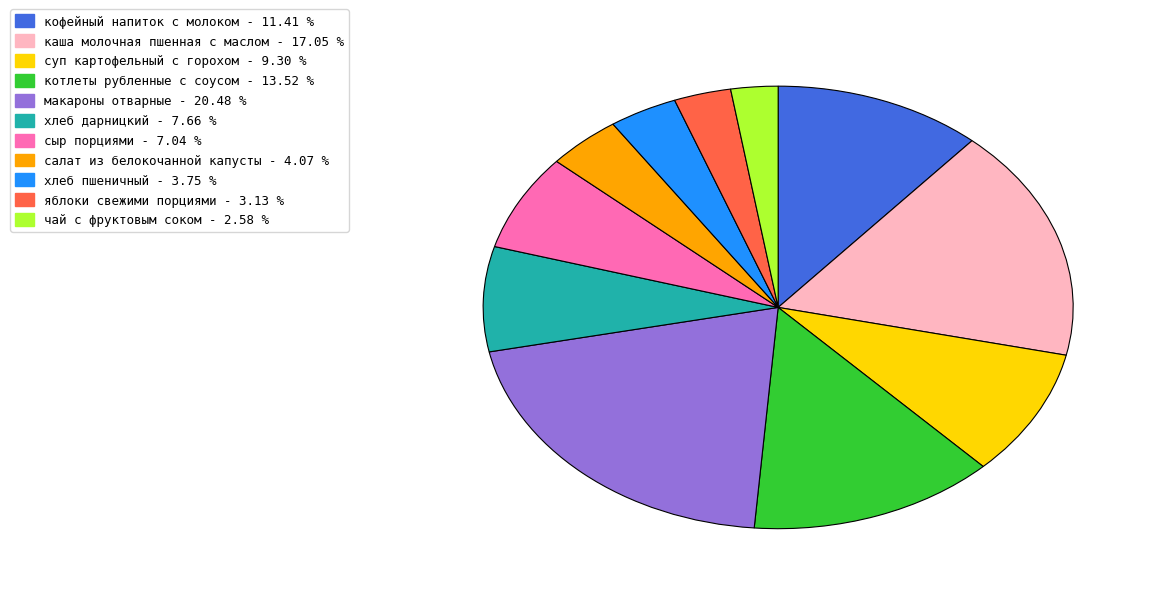

Does каша молочная пшенная с маслом represent more than half of the total?

No